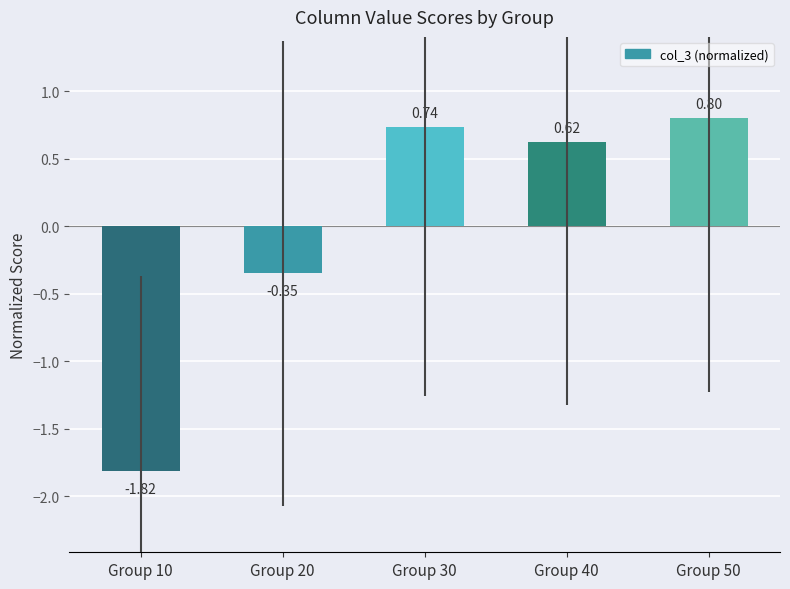

Between Group 10 and Group 20, which is larger?

Group 20